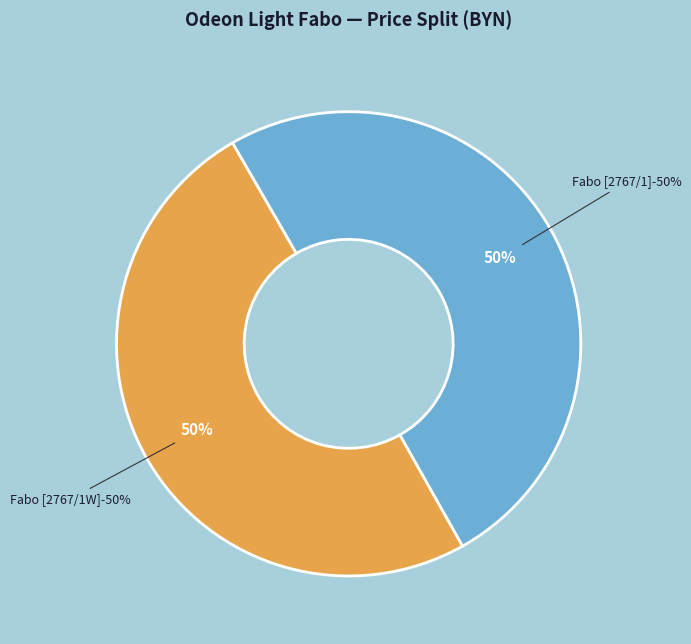

Is there any slice that represents more than half of the pie?

Yes